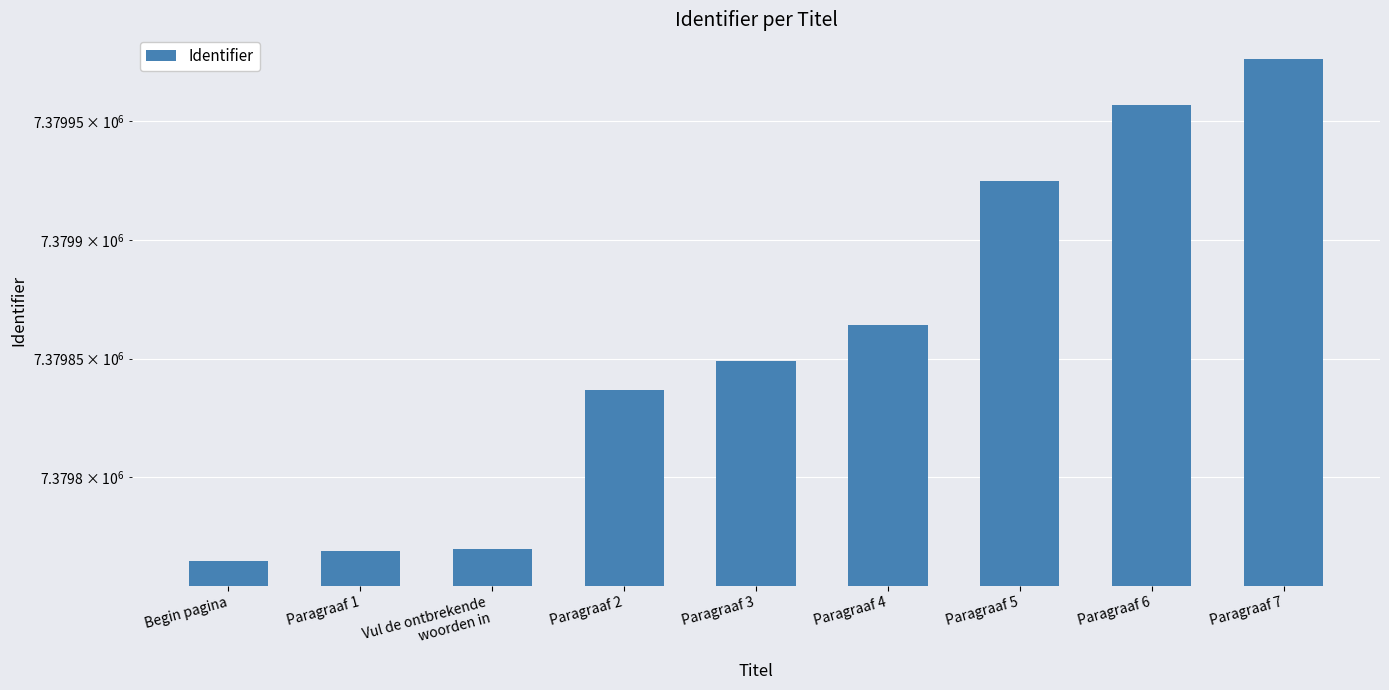

At which label does the data first exceed 7379849?

Paragraaf 4